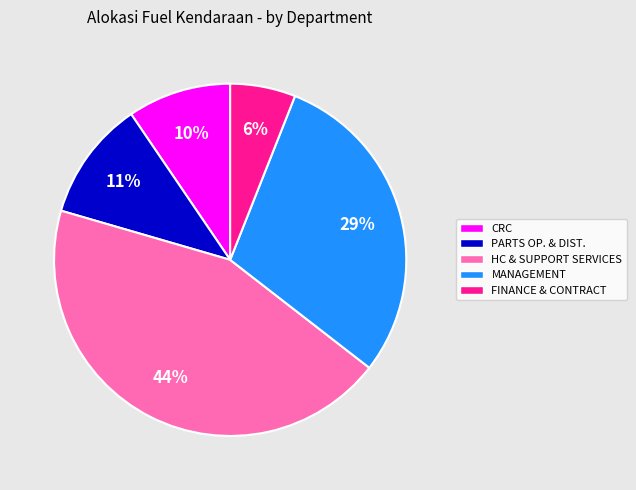

True or false: HC & SUPPORT SERVICES accounts for 1% of the total.

False